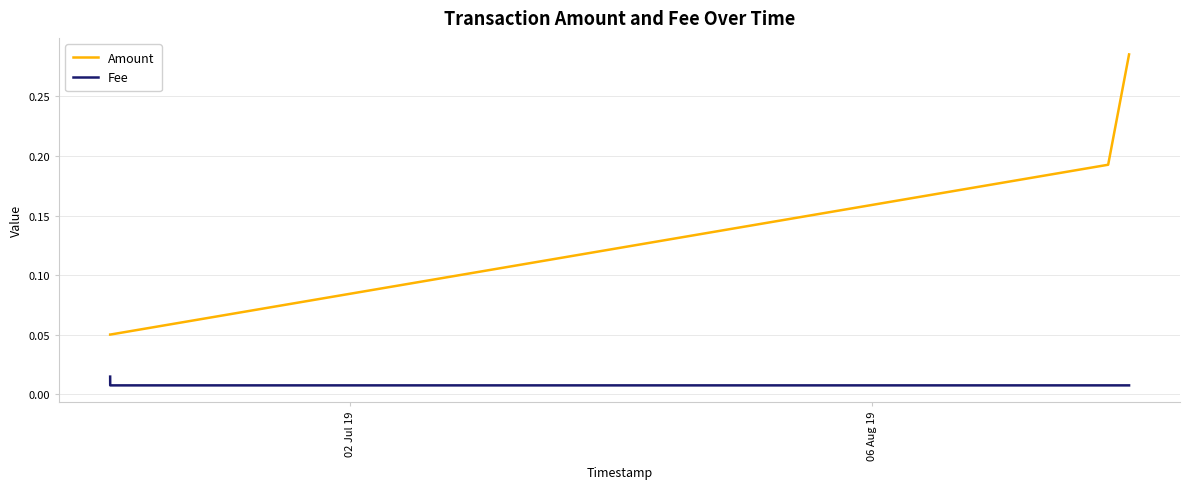

True or false: Fee has more than 1 points higher than both neighbors.

False